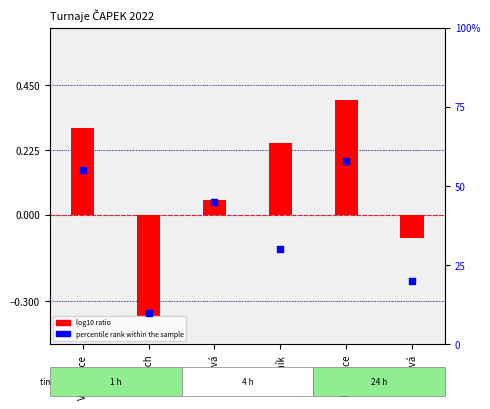

Which series has the largest total across all categories?

percentile rank within the sample